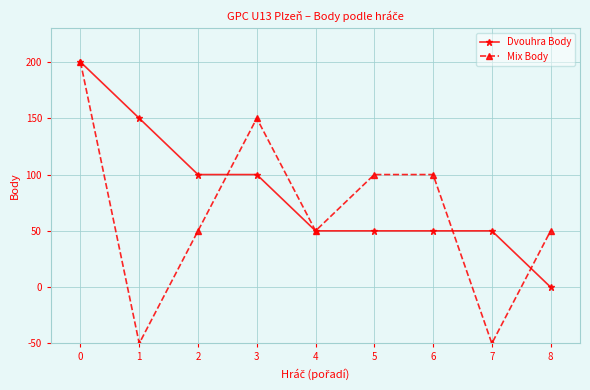

What is the difference between the Mix Body values at 6 and 8?

50